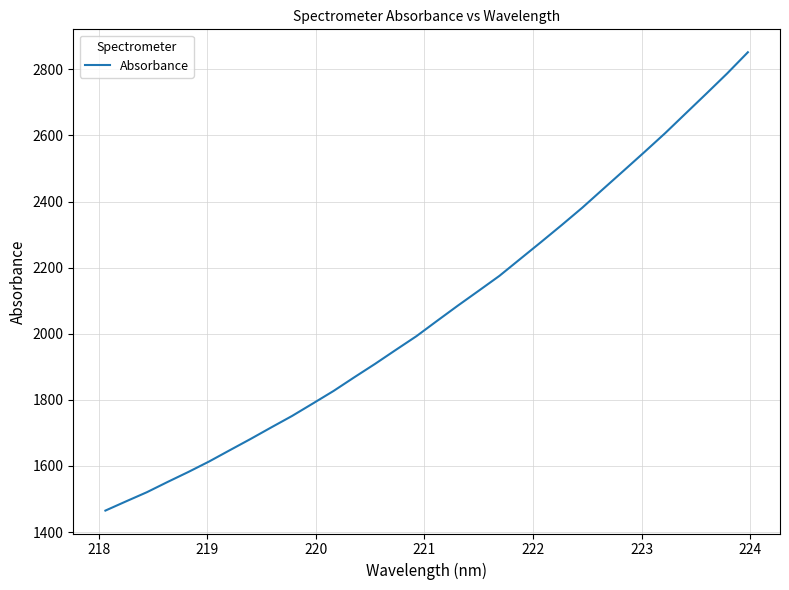

What is the smallest value displayed?

1465.1